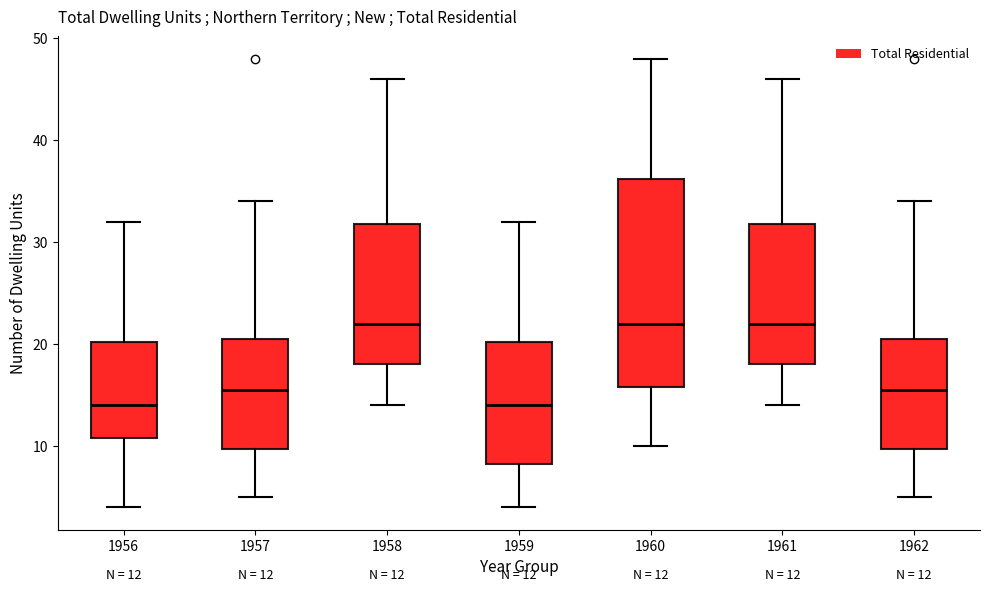

Which box is the tallest, from its lower edge to its upper edge?

1960